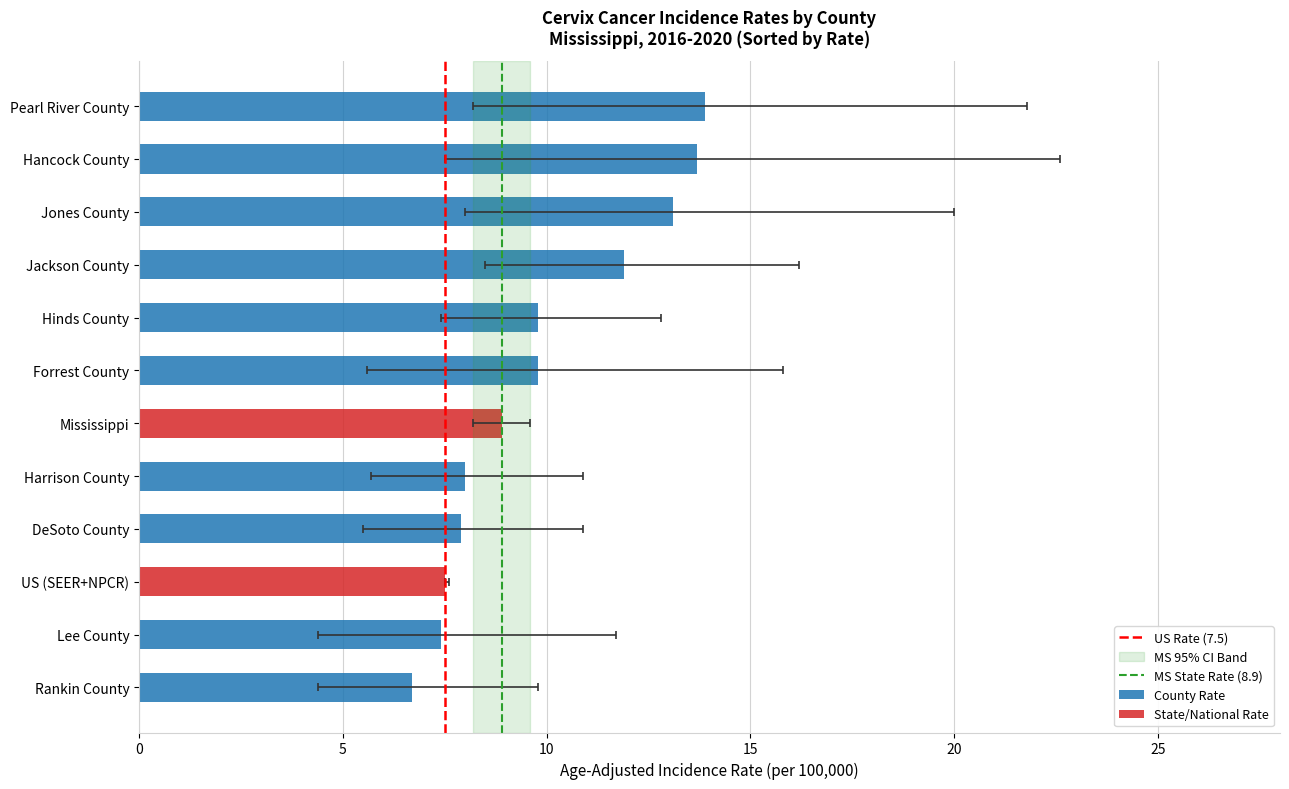

What position from the right is Lee County?

2